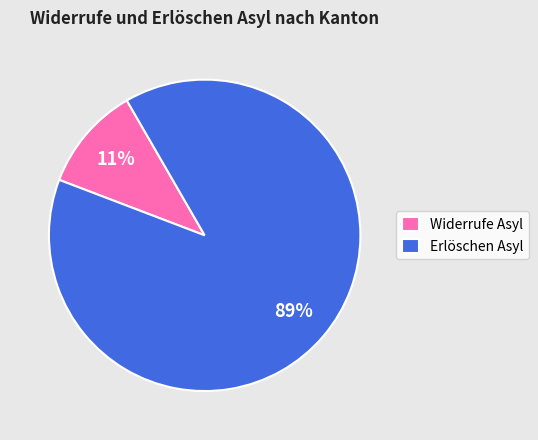

To the nearest percent, what is the difference between the Erlöschen Asyl and Widerrufe Asyl slice percentages?

78%